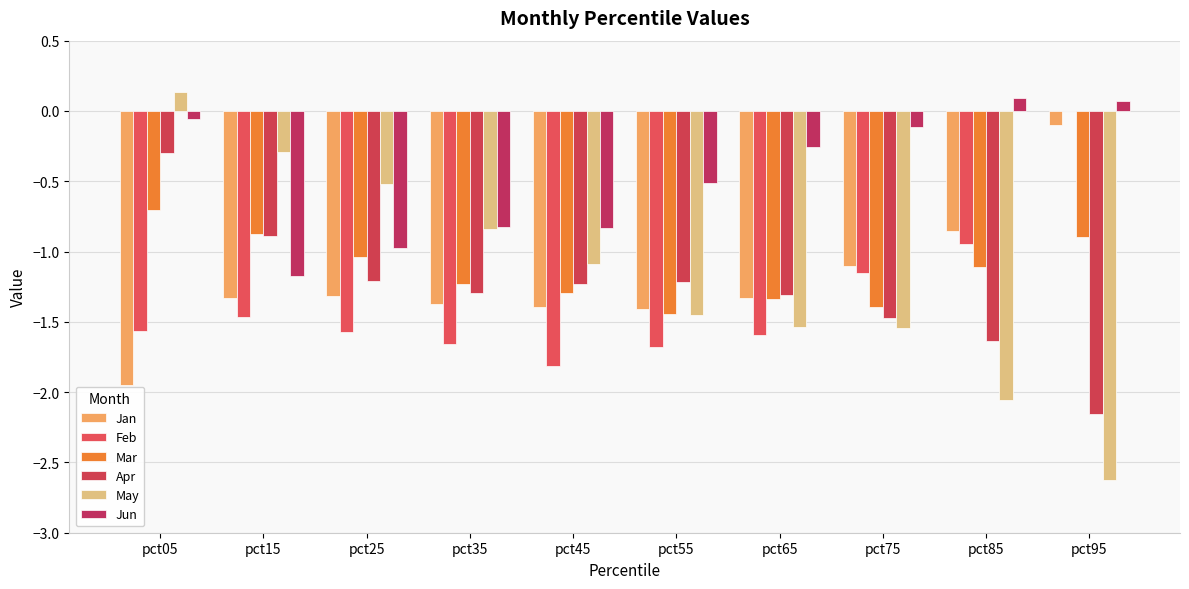

Reading right to left, extract all data points from this chart.

Jan: -0.1	-0.9	-1.1	-1.3	-1.4	-1.4	-1.4	-1.3	-1.3	-2.0
Feb: -0.0	-0.9	-1.2	-1.6	-1.7	-1.8	-1.7	-1.6	-1.5	-1.6
Mar: -0.9	-1.1	-1.4	-1.3	-1.4	-1.3	-1.2	-1.0	-0.9	-0.7
Apr: -2.2	-1.6	-1.5	-1.3	-1.2	-1.2	-1.3	-1.2	-0.9	-0.3
May: -2.6	-2.1	-1.5	-1.5	-1.5	-1.1	-0.8	-0.5	-0.3	0.1
Jun: 0.1	0.1	-0.1	-0.3	-0.5	-0.8	-0.8	-1.0	-1.2	-0.1